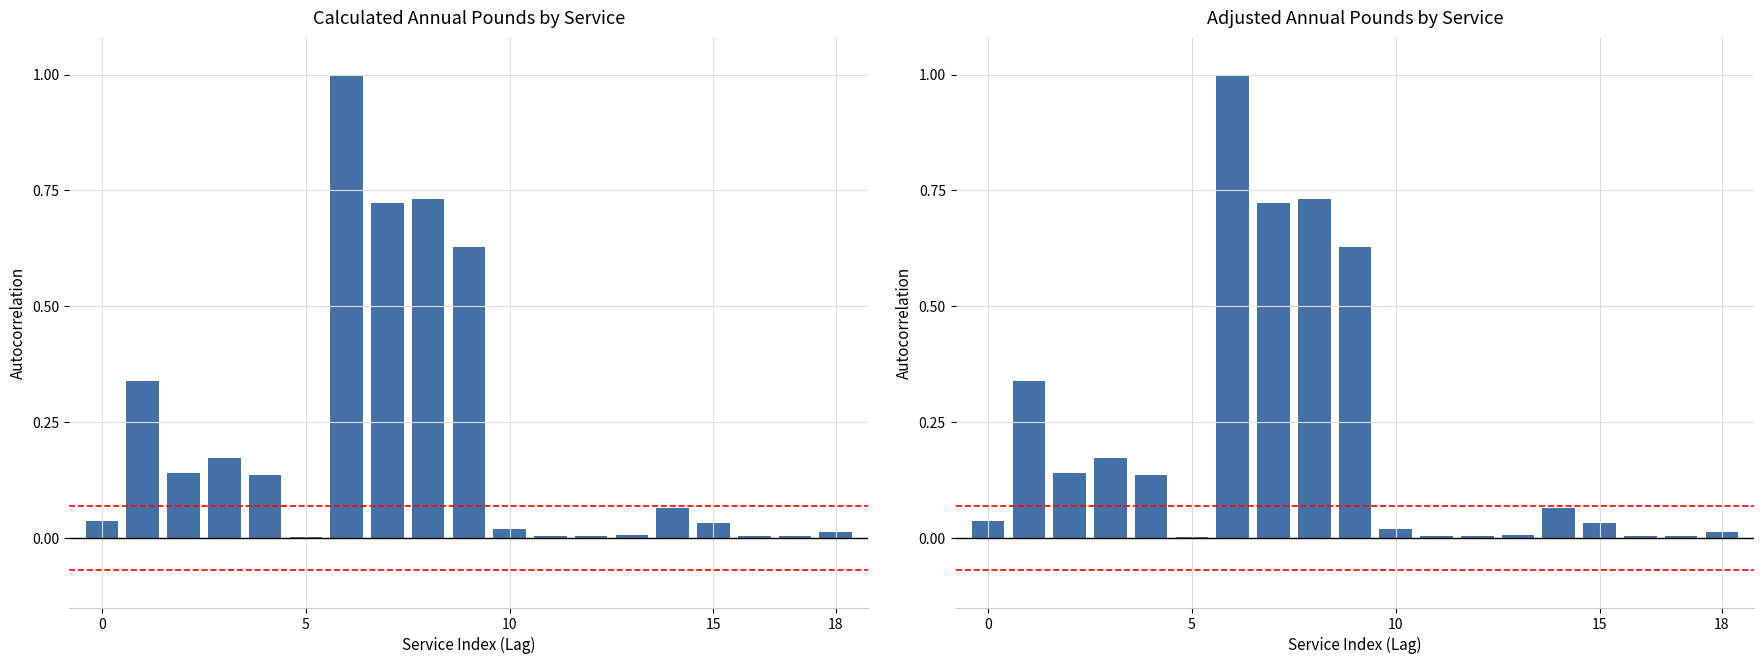

Reading left to right, extract all data points from this chart.

Calculated Annual Pounds: 0.0	0.3	0.1	0.2	0.1	0.0	1.0	0.7	0.7	0.6	0.0	0.0	0.0	0.0	0.1	0.0	0.0	0.0	0.0
Adjusted Annual Pounds: 0.0	0.3	0.1	0.2	0.1	0.0	1.0	0.7	0.7	0.6	0.0	0.0	0.0	0.0	0.1	0.0	0.0	0.0	0.0